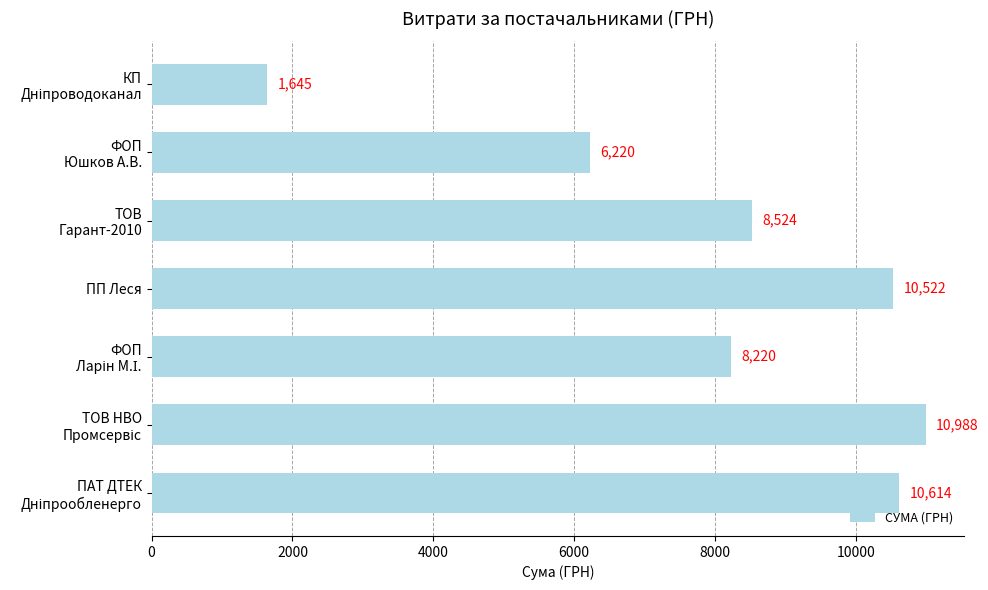

What is the average value?

8104.7